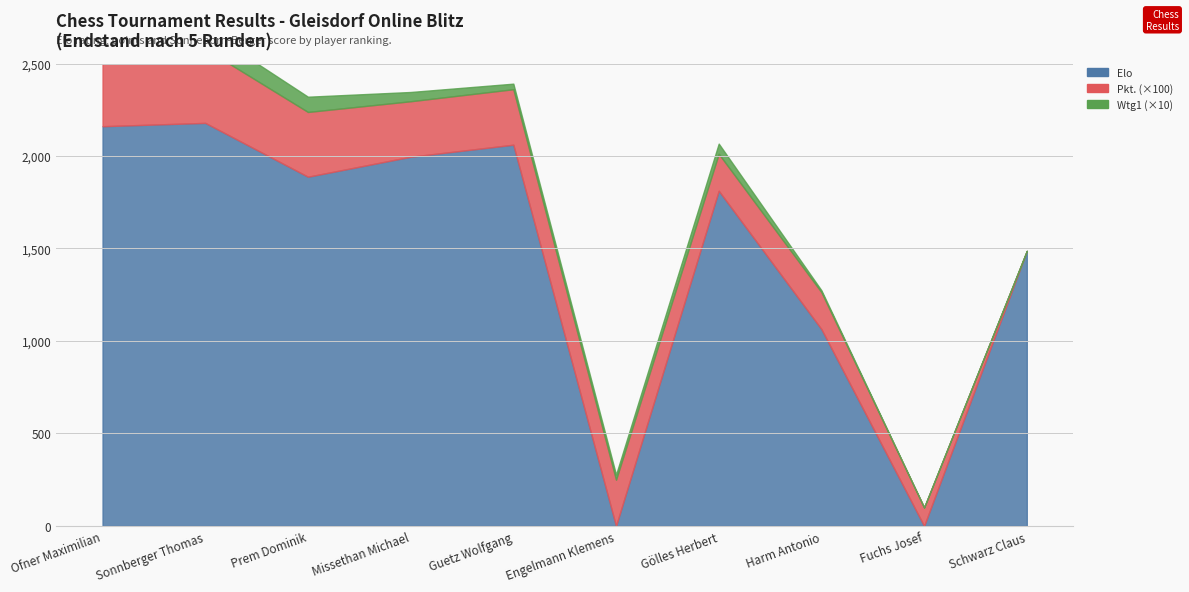

Count the Pkt. values in the range 2 to 3.

5